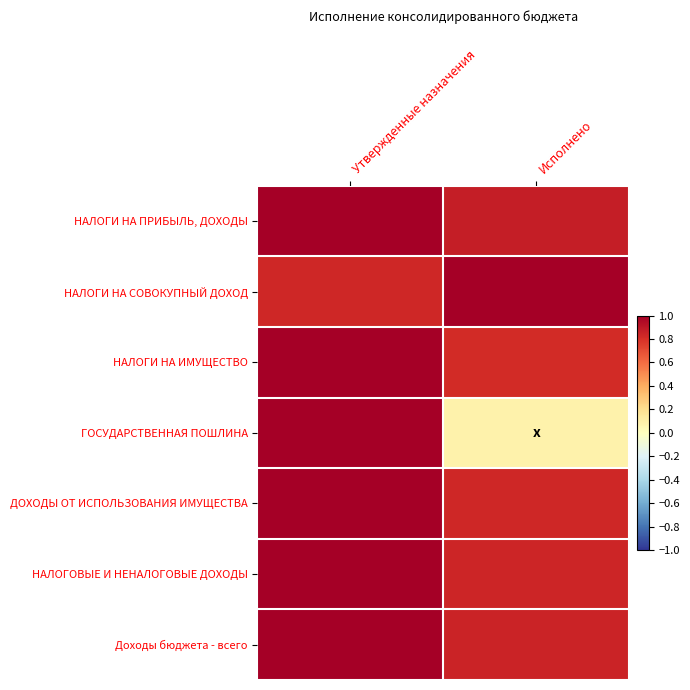

Reading left to right, extract all data points from this chart.

НАЛОГИ НА ПРИБЫЛЬ, ДОХОДЫ: Утвержденные назначения=1.0	Исполнено=0.9
НАЛОГИ НА СОВОКУПНЫЙ ДОХОД: Утвержденные назначения=0.8	Исполнено=1.0
НАЛОГИ НА ИМУЩЕСТВО: Утвержденные назначения=1.0	Исполнено=0.8
ГОСУДАРСТВЕННАЯ ПОШЛИНА: Утвержденные назначения=1.0	Исполнено=0.1
ДОХОДЫ ОТ ИСПОЛЬЗОВАНИЯ ИМУЩЕСТВА: Утвержденные назначения=1.0	Исполнено=0.8
НАЛОГОВЫЕ И НЕНАЛОГОВЫЕ ДОХОДЫ: Утвержденные назначения=1.0	Исполнено=0.8
Доходы бюджета - всего: Утвержденные назначения=1.0	Исполнено=0.8